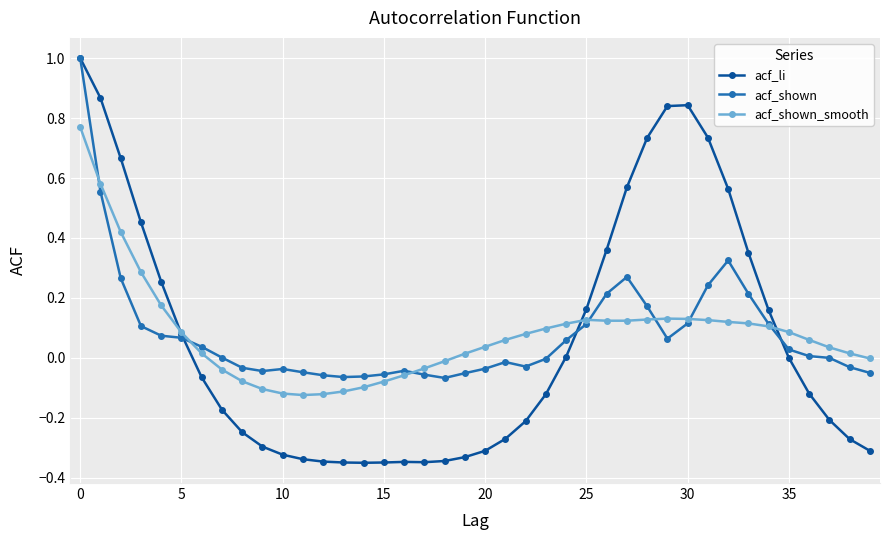

Does the chart have visible grid lines?

Yes